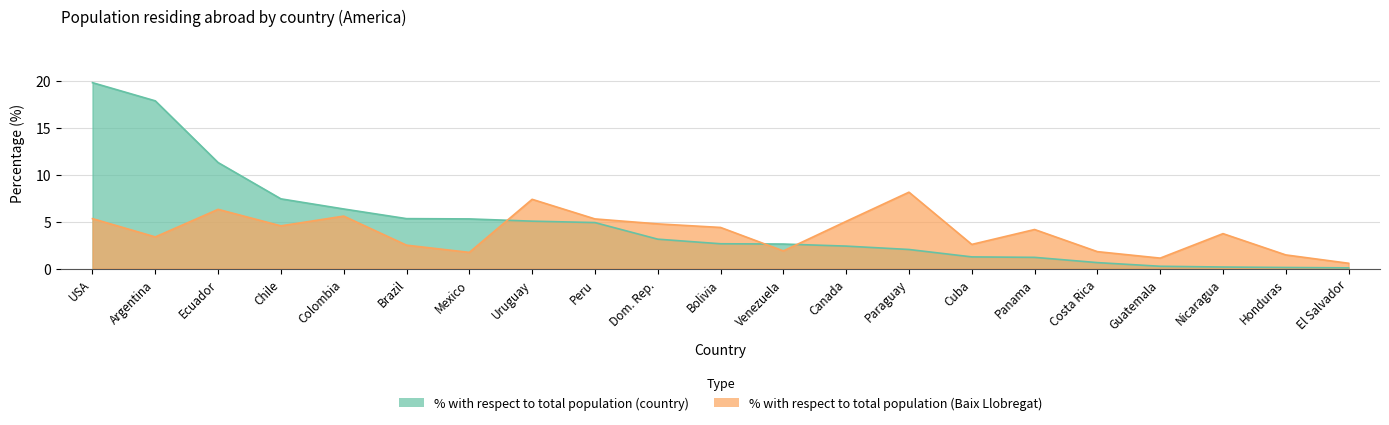

Reading left to right, list all the values displayed in this chart.

% with respect to total population (country): 19.8	17.9	11.3	7.4	6.4	5.3	5.3	5.1	4.9	3.1	2.6	2.6	2.4	2.0	1.2	1.2	0.6	0.2	0.2	0.1	0.1
% with respect to total population (Baix Llobregat): 5.3	3.4	6.3	4.6	5.6	2.5	1.7	7.4	5.3	4.8	4.4	1.9	5.0	8.2	2.6	4.2	1.8	1.1	3.7	1.5	0.6